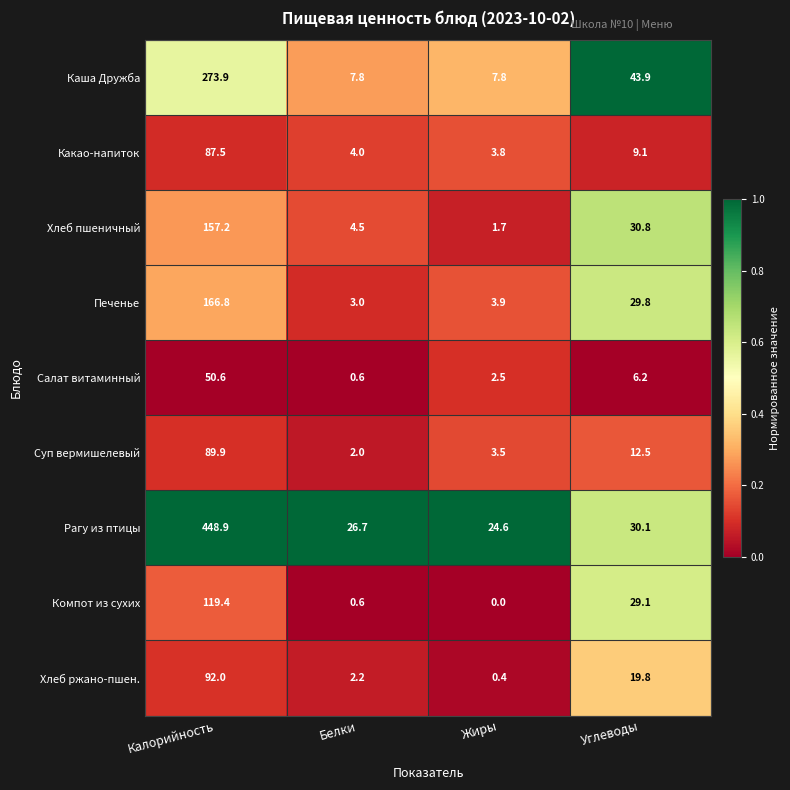

Between Калорийность and Жиры, which series saw the biggest shift?

Рагу из птицы